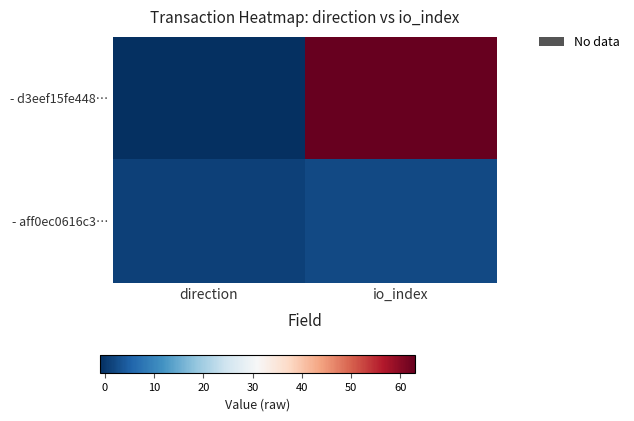

Rank the series by their average value, from highest to lowest.

- d3eef15fe448…, - aff0ec0616c3…